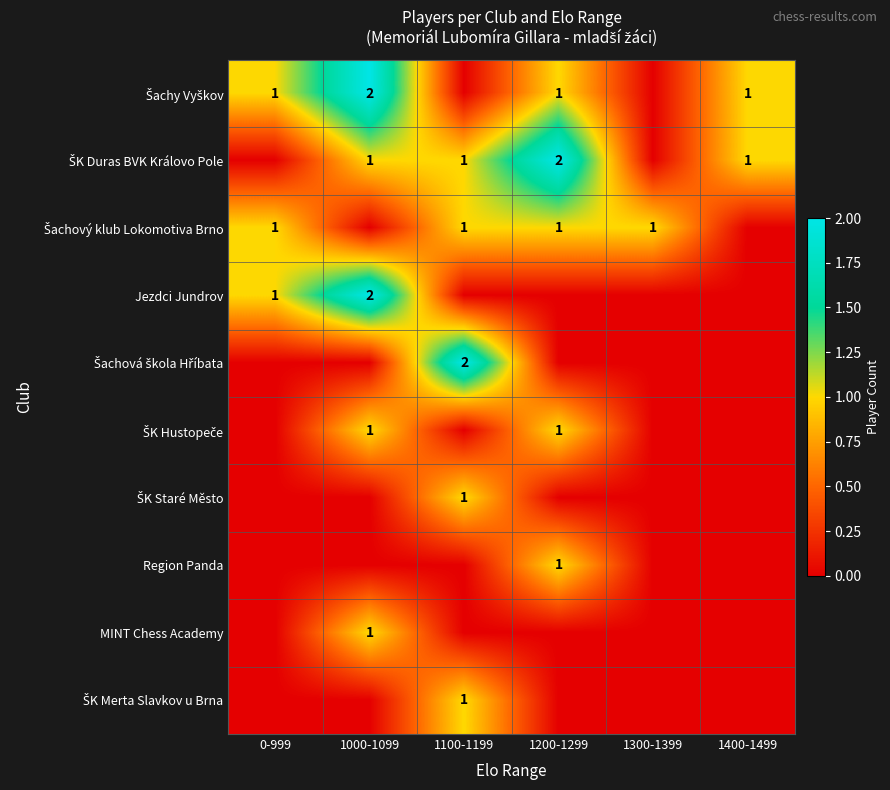

What is the sum of all Šachy Vyškov values?

5